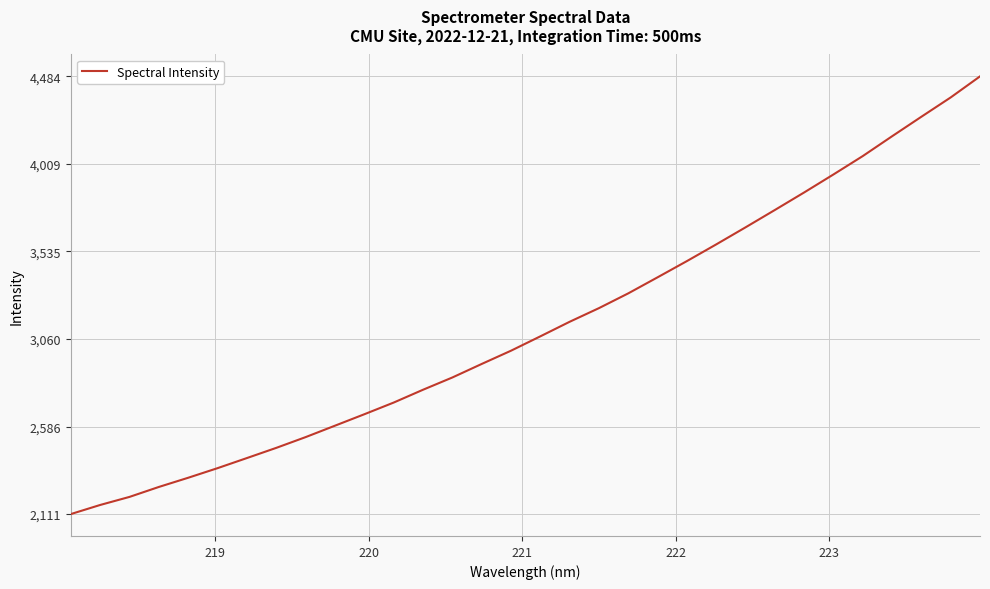

Is this an area chart (filled region under the line)?

No